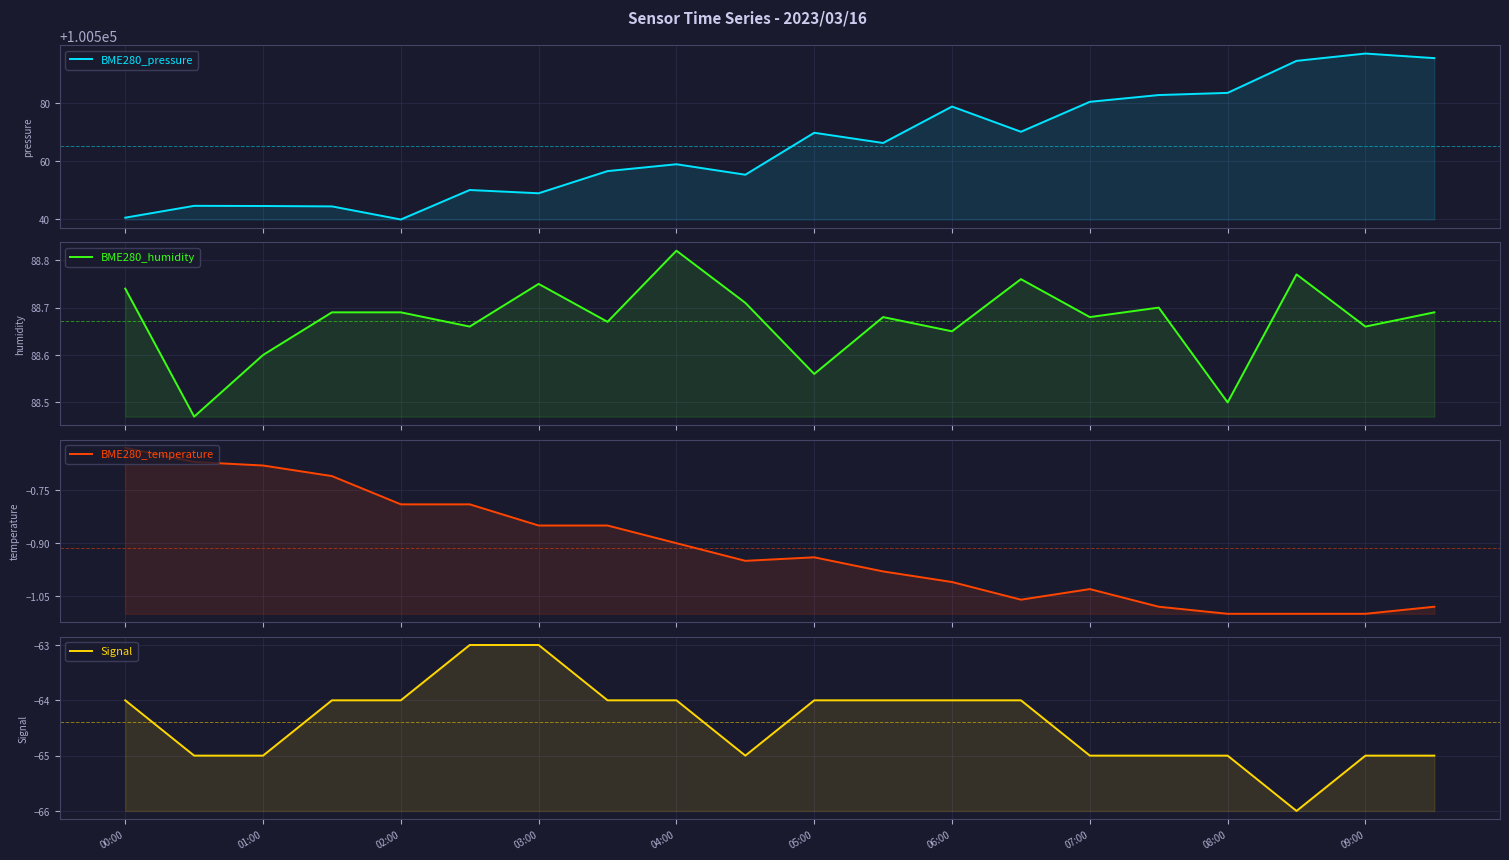

The value of Signal at 05:00 is -87.3. True or false?

False